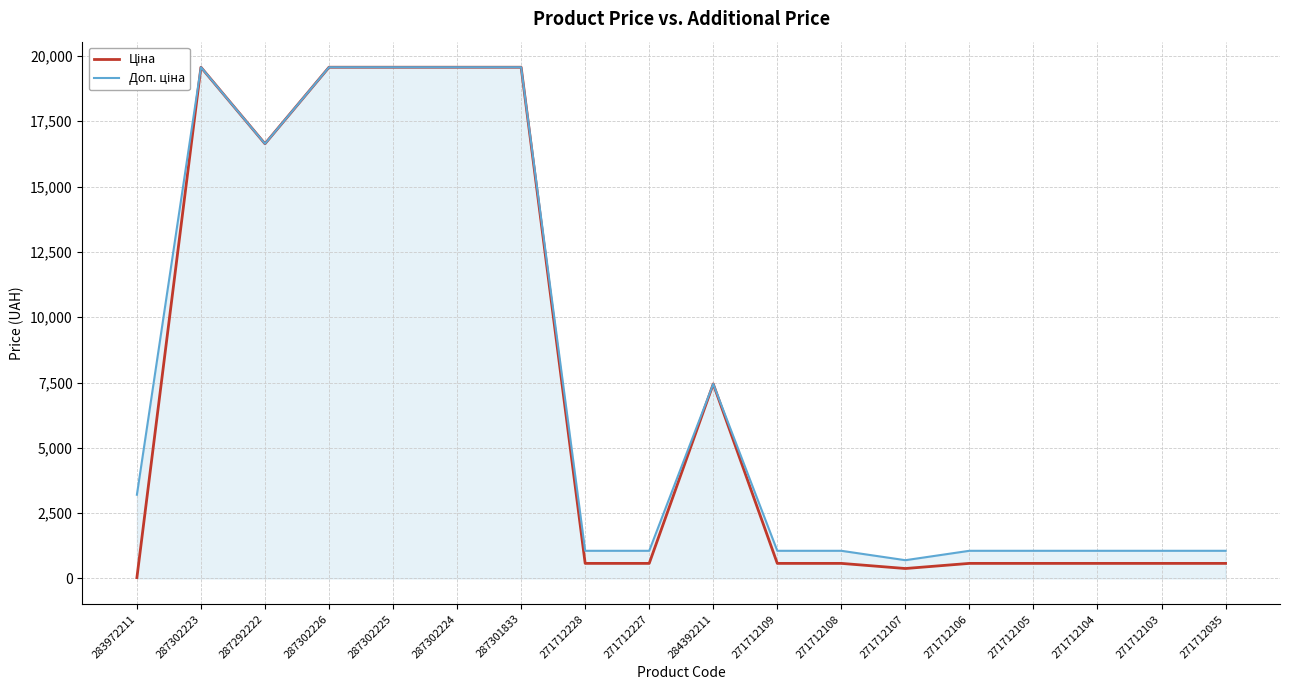

What is the maximum value shown in the chart?

19564.9